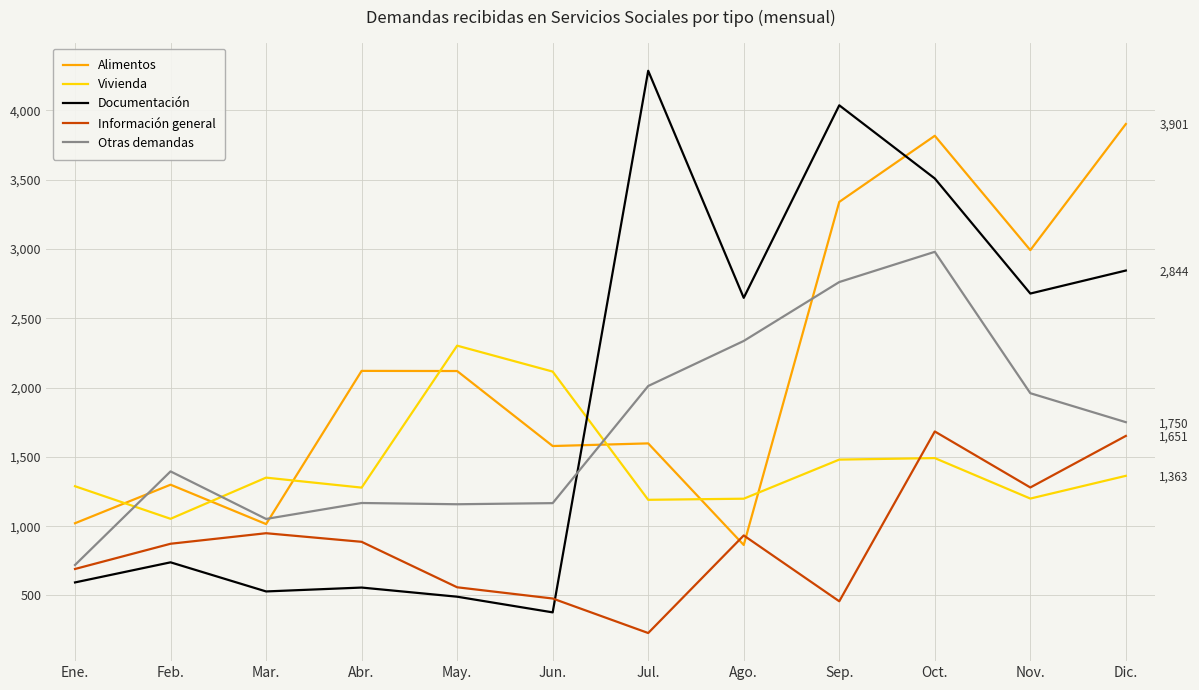

Rank the series by their maximum value, from lowest to highest.

Información general, Vivienda, Otras demandas, Alimentos, Documentación